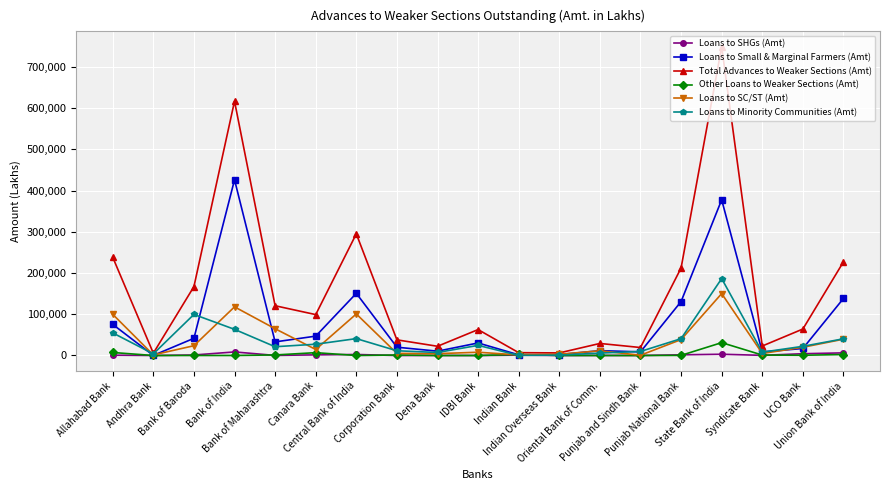

True or false: Loans to SC/ST (Amt) has a value of 39552.0 at Union Bank of India.

True